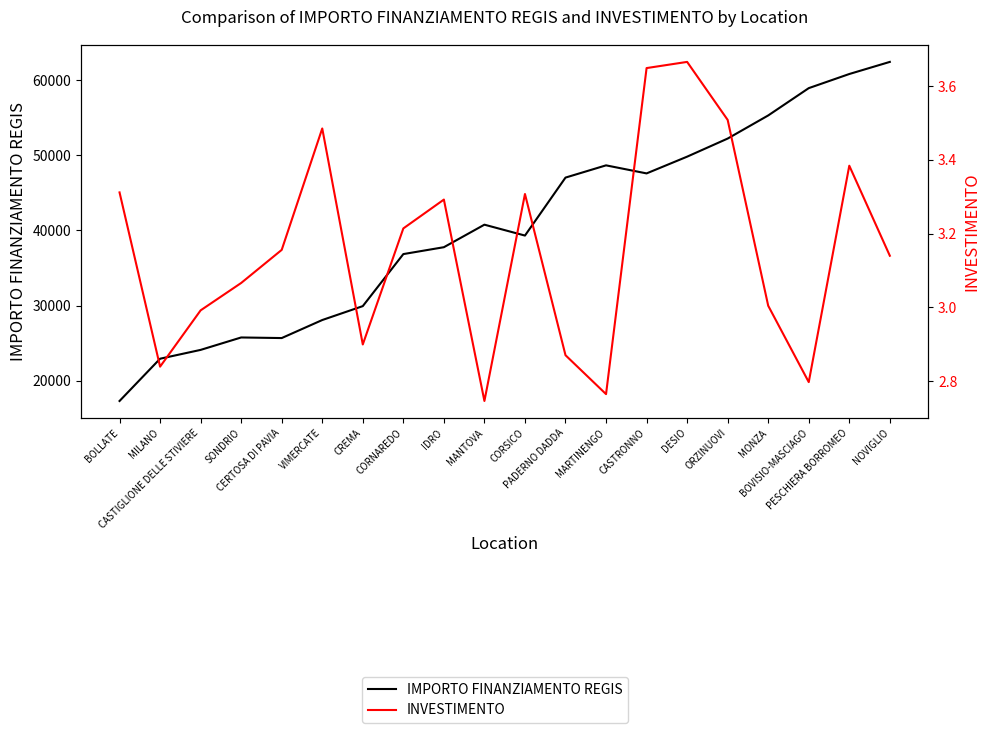

Which series has the largest total across all categories?

IMPORTO FINANZIAMENTO REGIS